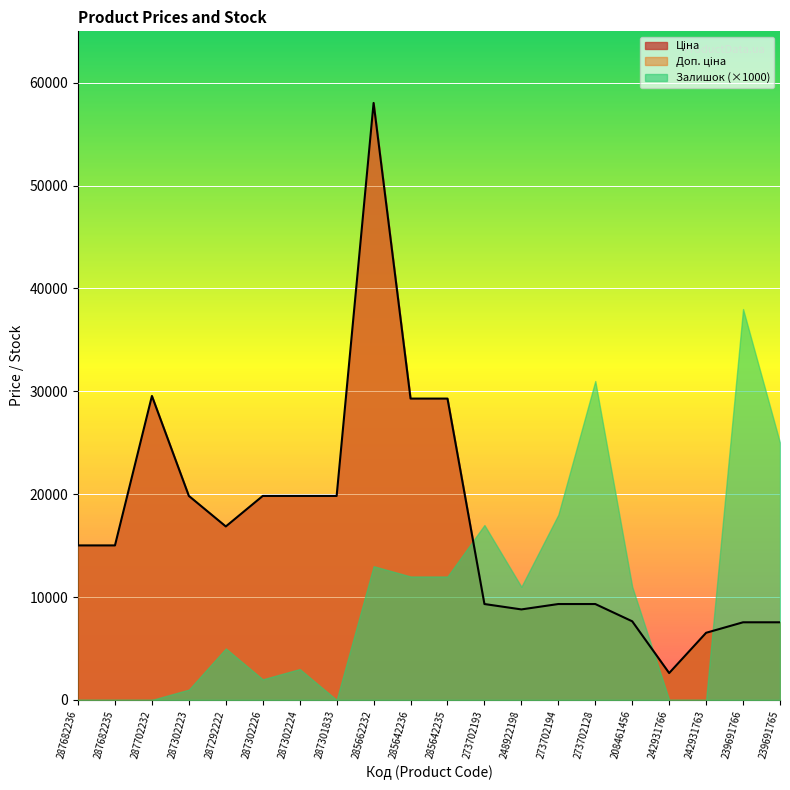

At how many categories does at least one series exceed 10047?

18